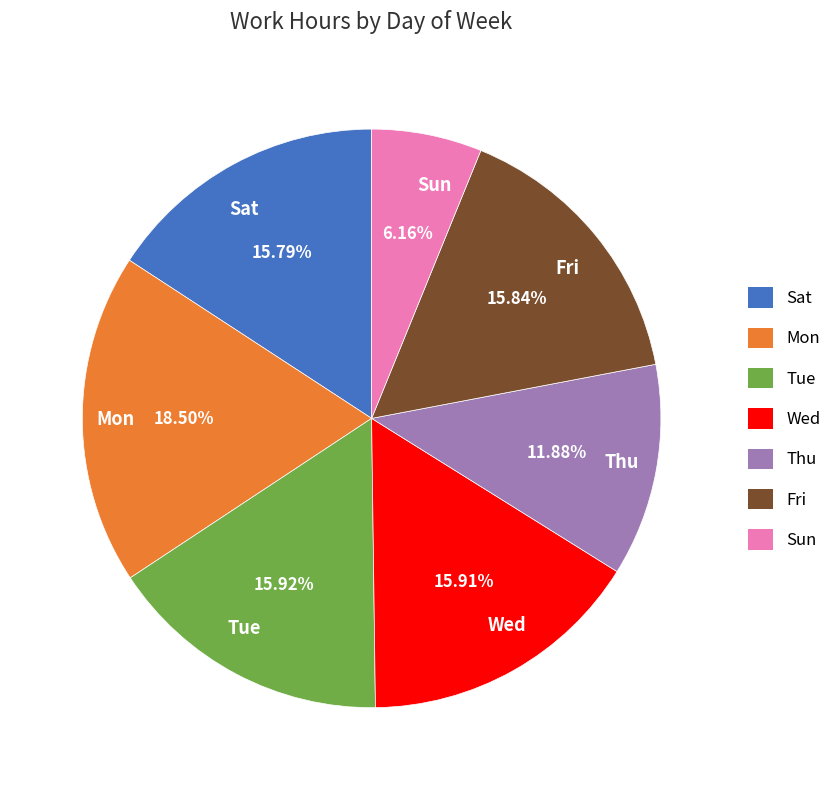

What is the total percentage of Sun and Thu?

18.0%